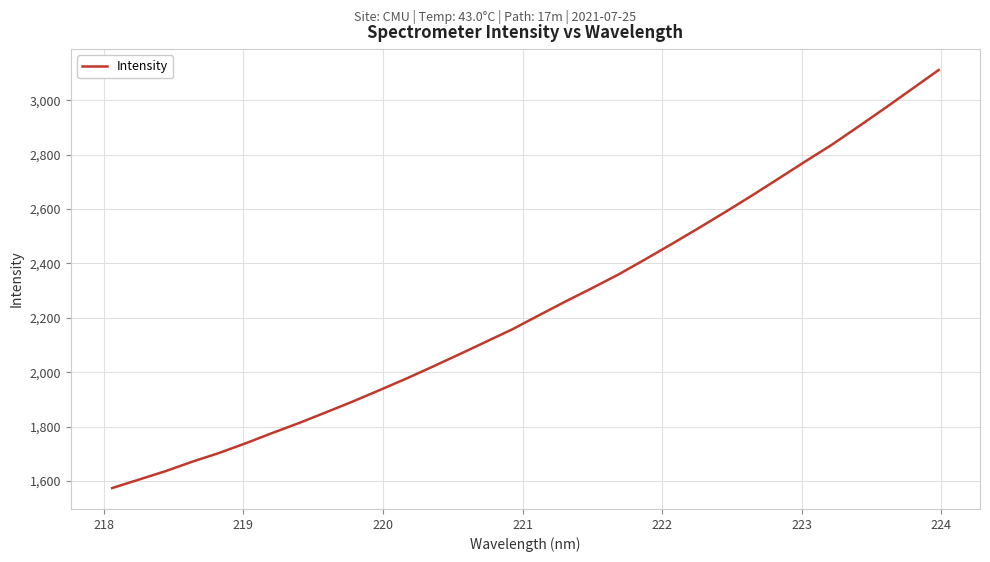

What is the smallest value displayed?

1573.6